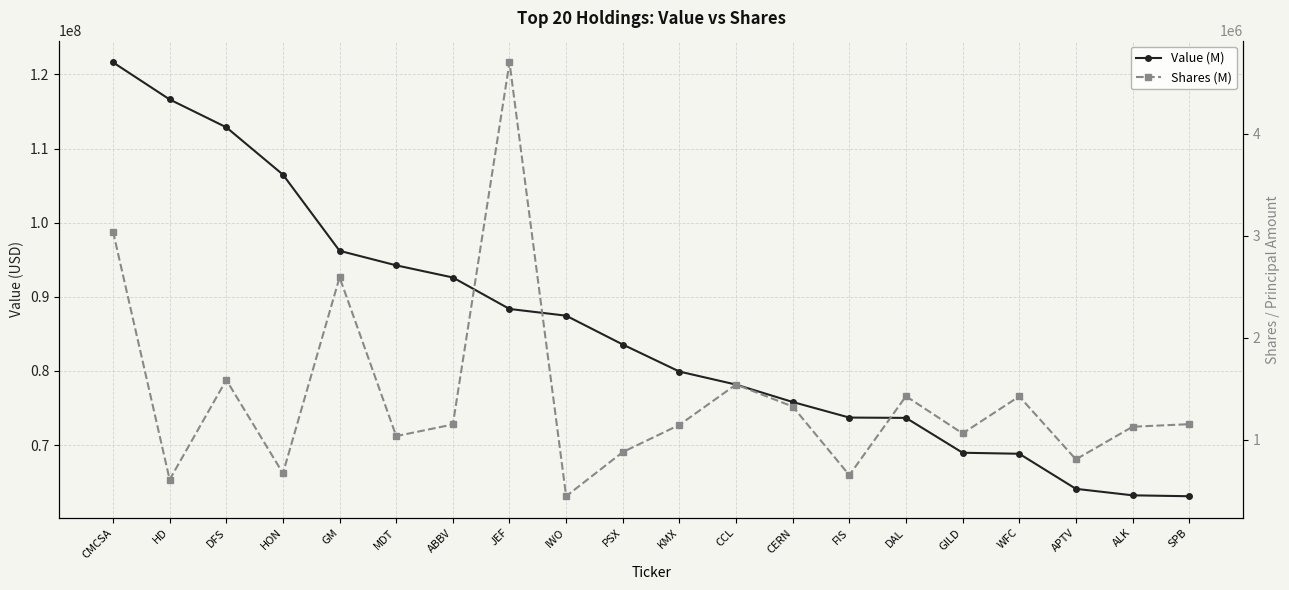

Between DAL and APTV, which is larger?

DAL